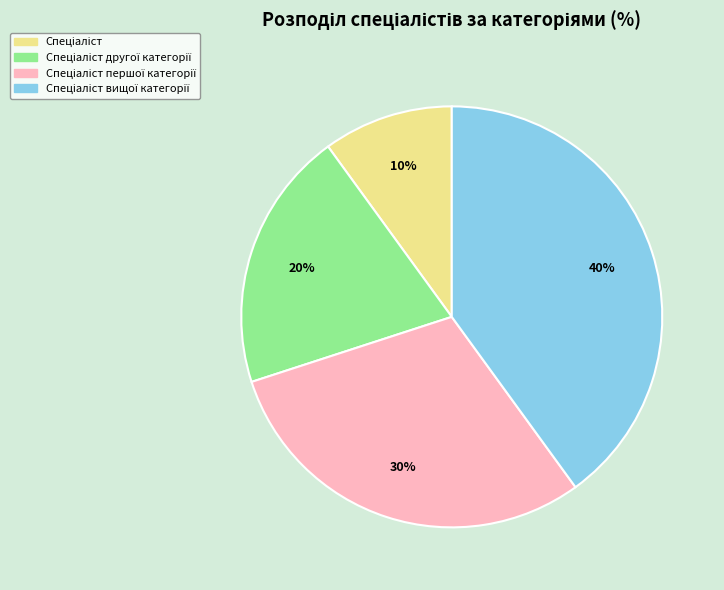

To the nearest percent, what is the difference between the largest and smallest slice percentages?

30%